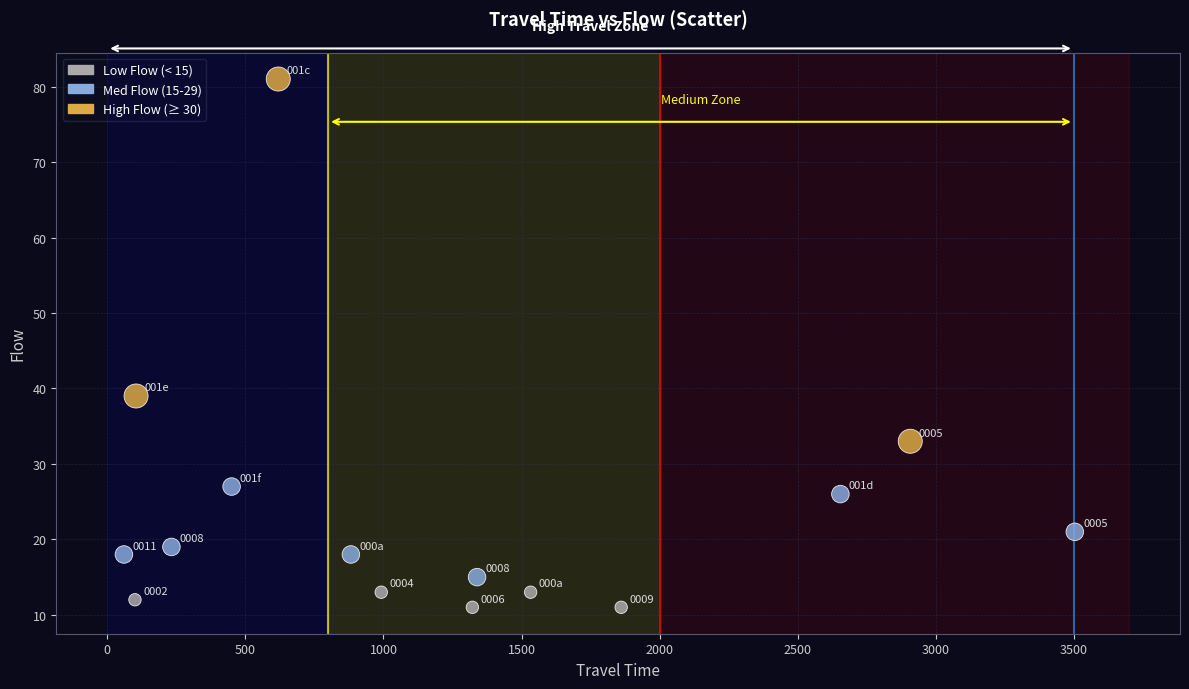

What is the range of X values (max minus min)?

3444